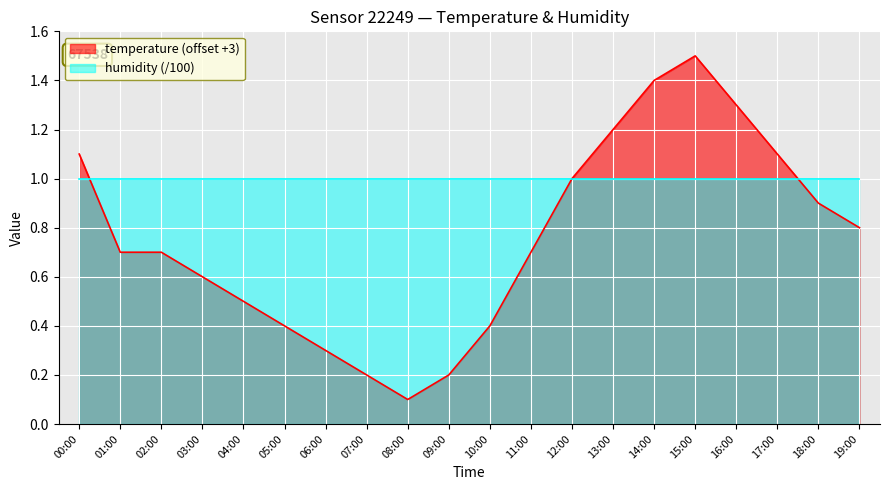

How many distinct data groups are displayed?

2